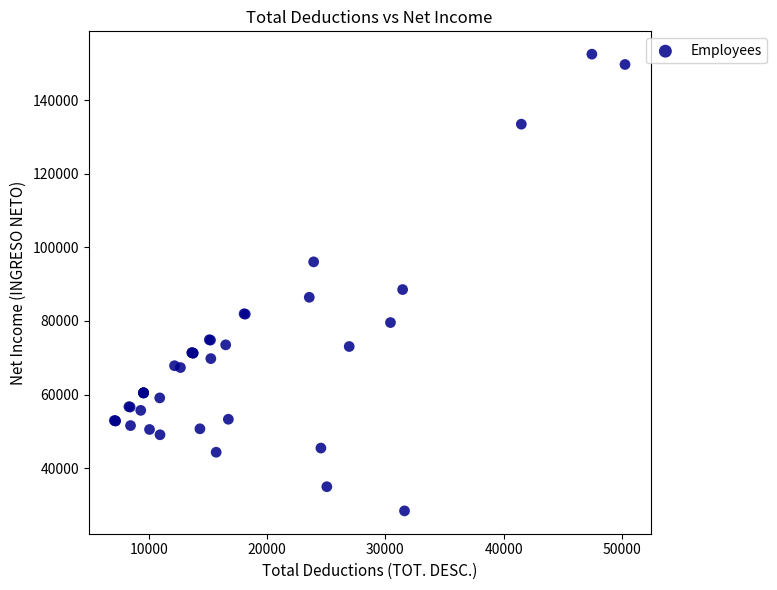

What Y value in the scatter plot is closest to 90455?

88543.9